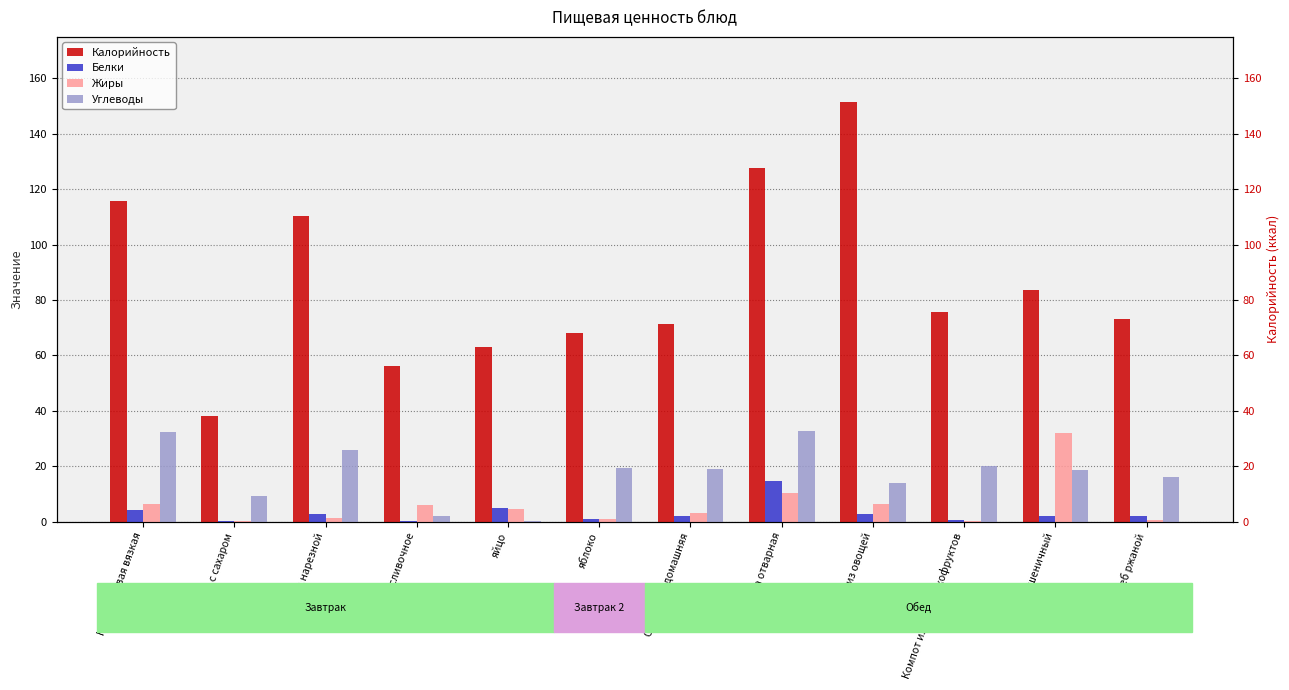

Which category has the highest value across all series?

Рагу из овощей